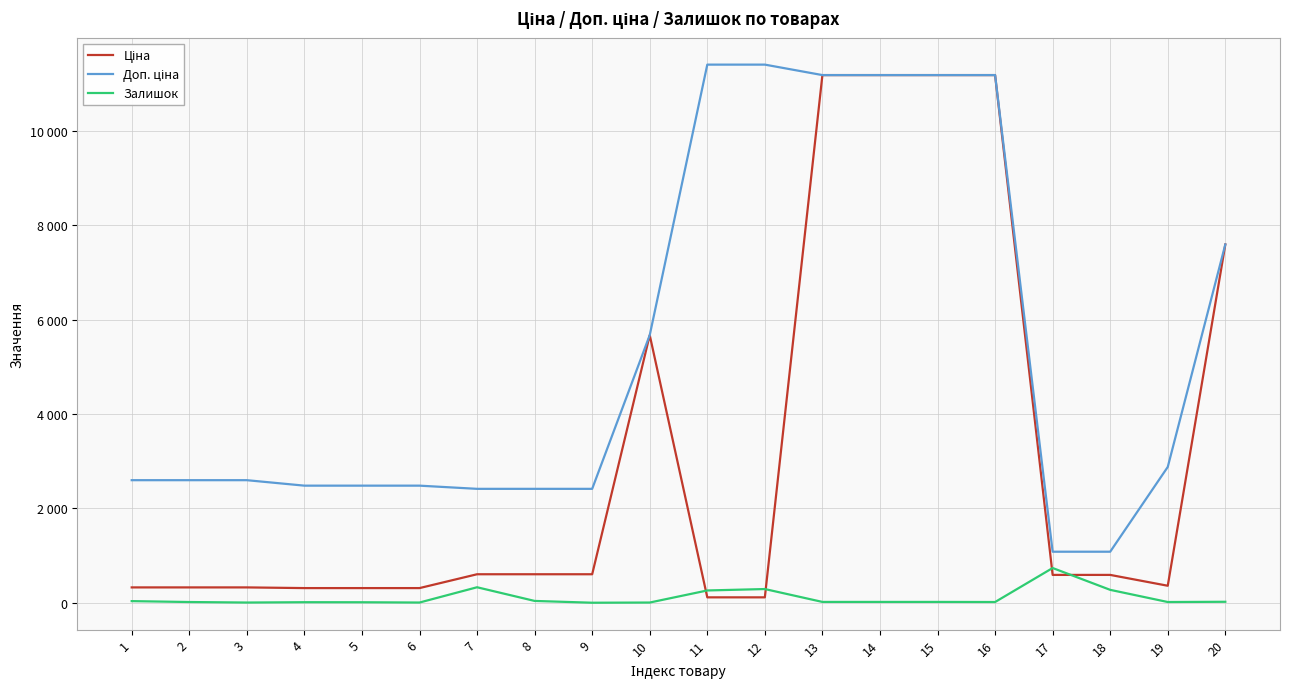

Does the chart have visible grid lines?

Yes